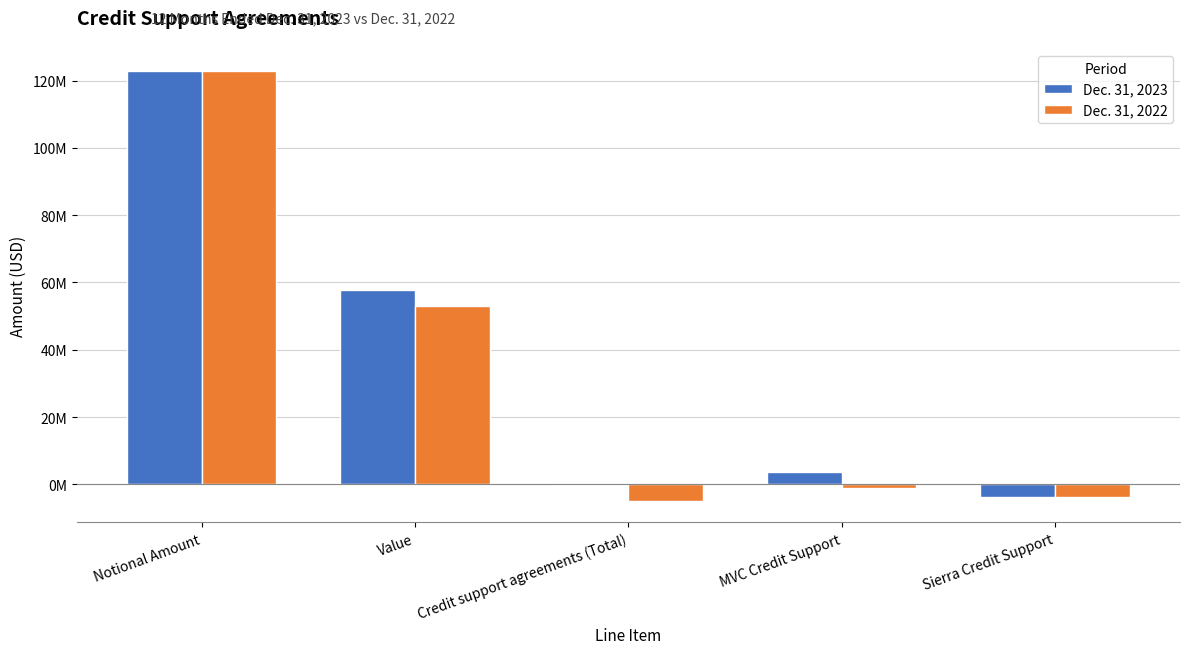

What is the total value across all series at Credit support agreements (Total)?

-5114000